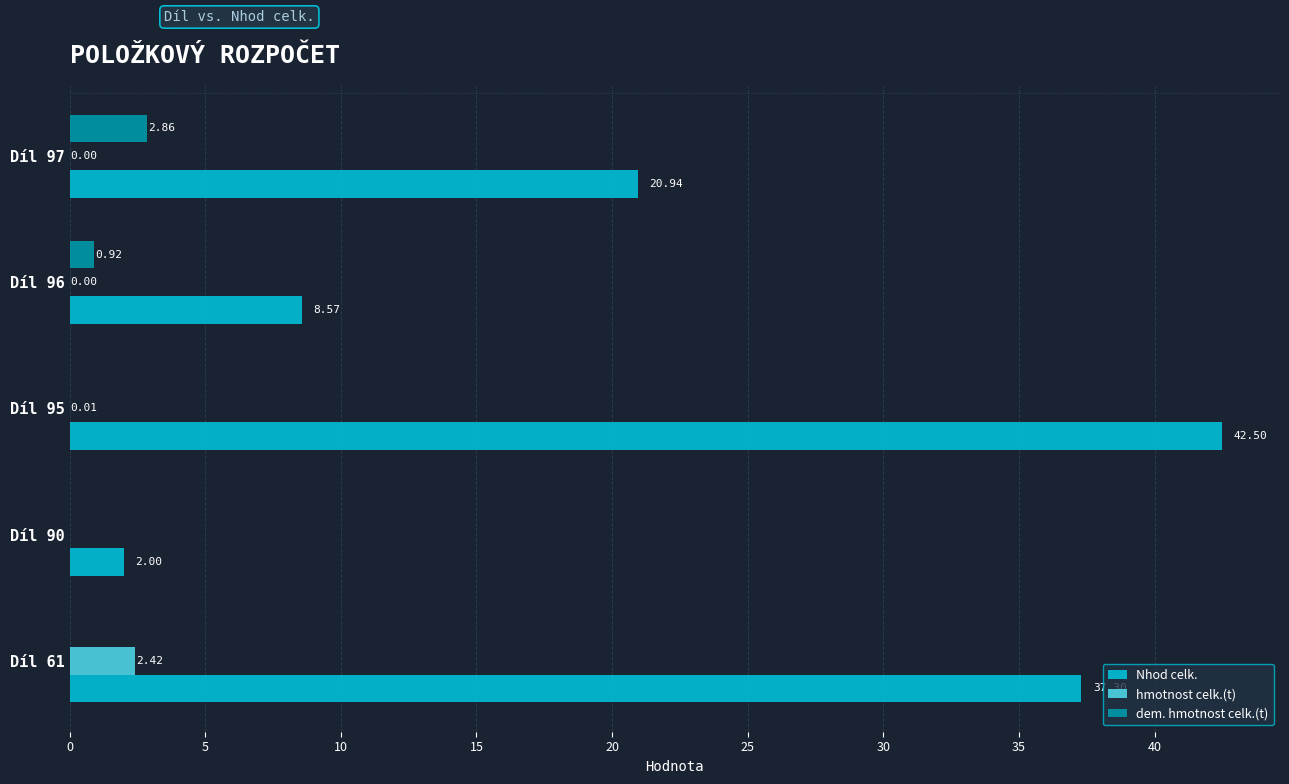

Which series has the largest total across all categories?

Nhod celk.